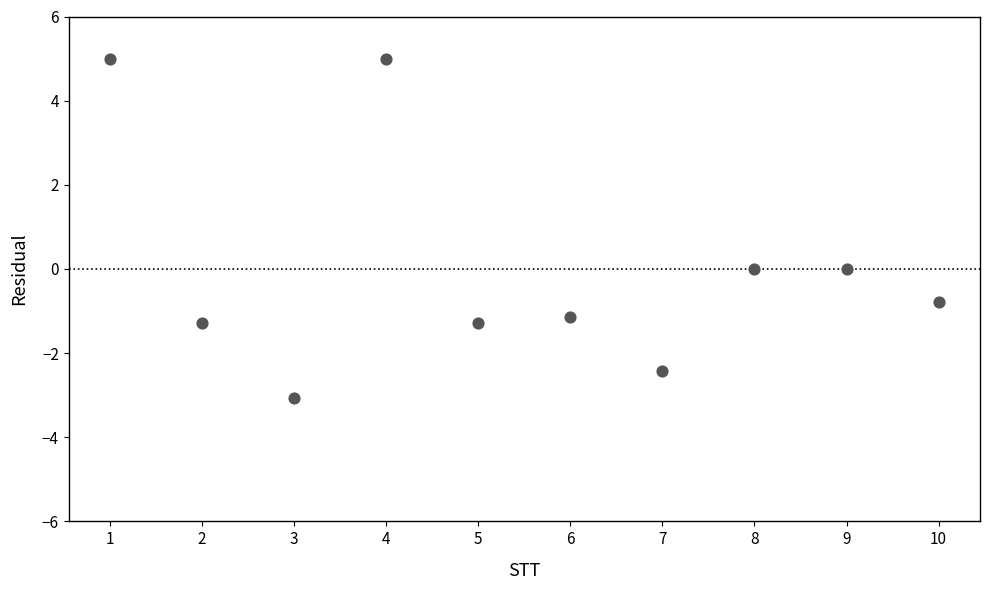

What is the range of X values (max minus min)?

9.0